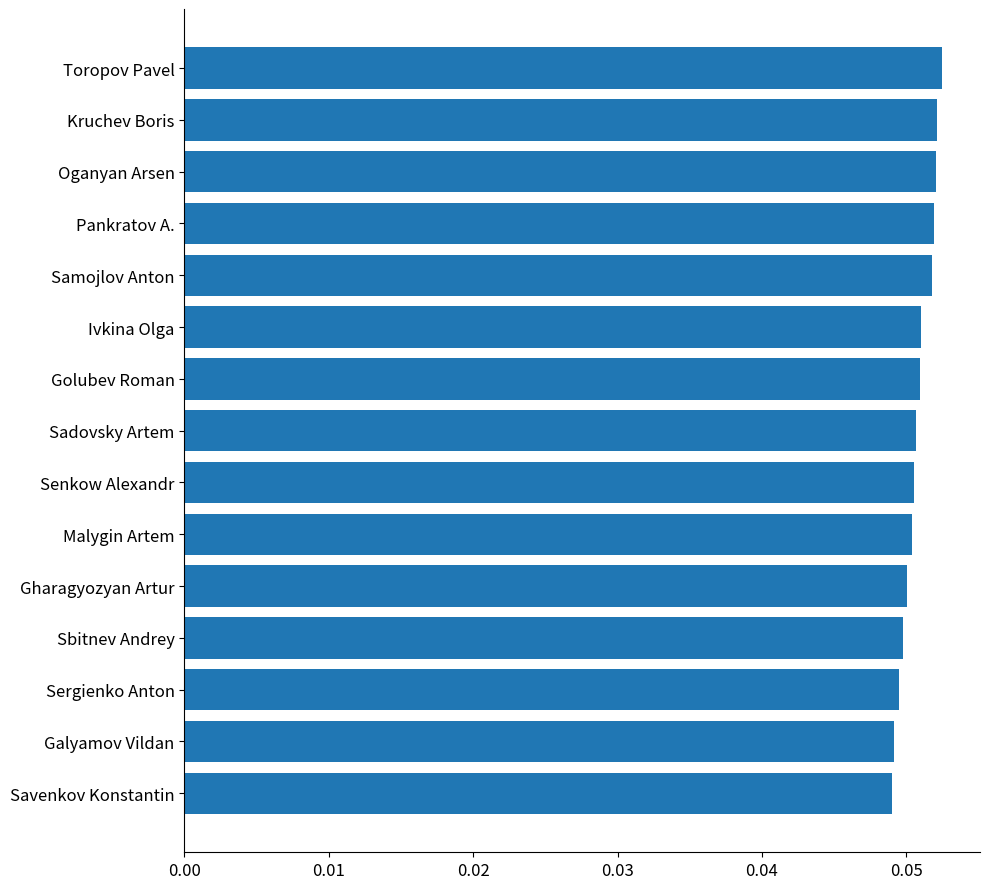

True or false: the data shows 0.0 at Kruchev Boris.

False